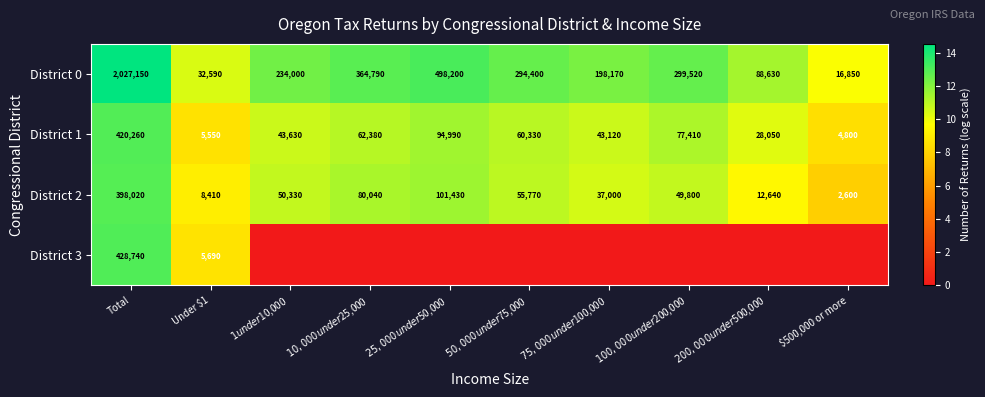

How many data points does each series have?

10